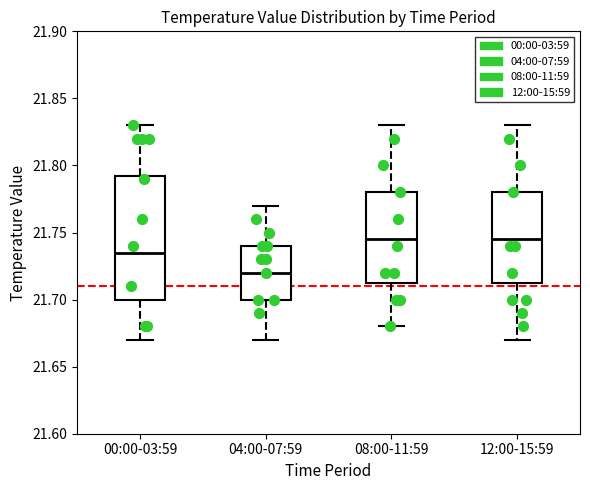

Reading left to right, read every box against the y-axis: the position of its median line, the range the box covers, and the ends of its whiskers. The values are not printed on the chart, so give them approximately, as read against the axis.

00:00-03:59: median 21.735, box 21.700 to 21.795, whiskers 21.670 to 21.830
04:00-07:59: median 21.720, box 21.700 to 21.740, whiskers 21.670 to 21.770
08:00-11:59: median 21.745, box 21.715 to 21.780, whiskers 21.680 to 21.830
12:00-15:59: median 21.745, box 21.715 to 21.780, whiskers 21.670 to 21.830